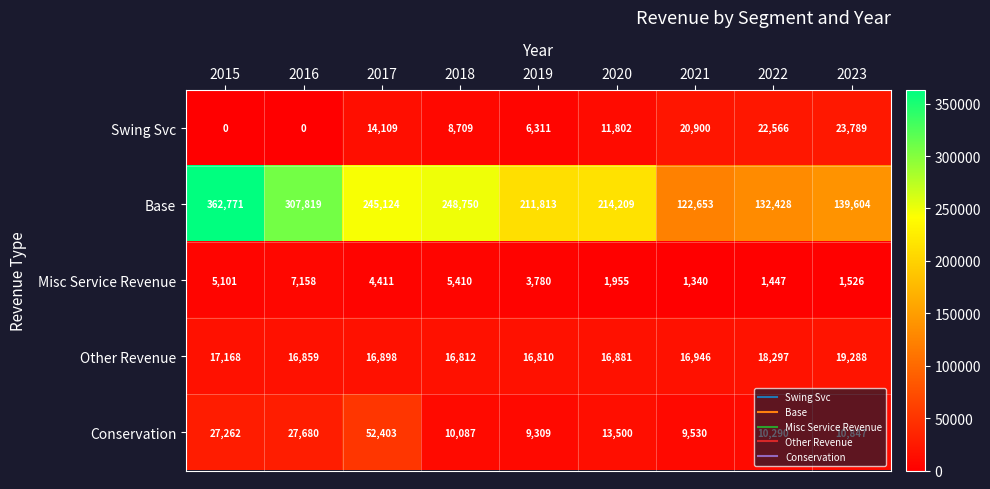

Between 2015 and 2020, which series saw the biggest shift?

Base